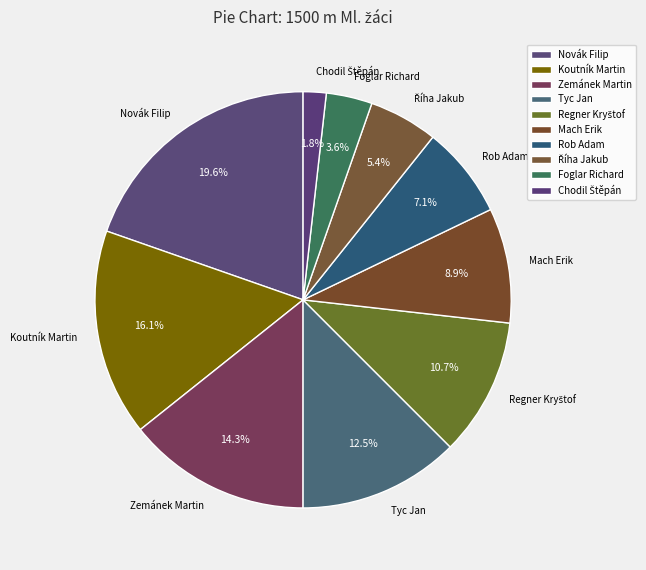

The Rob Adam slice represents 14% of the pie. True or false?

False